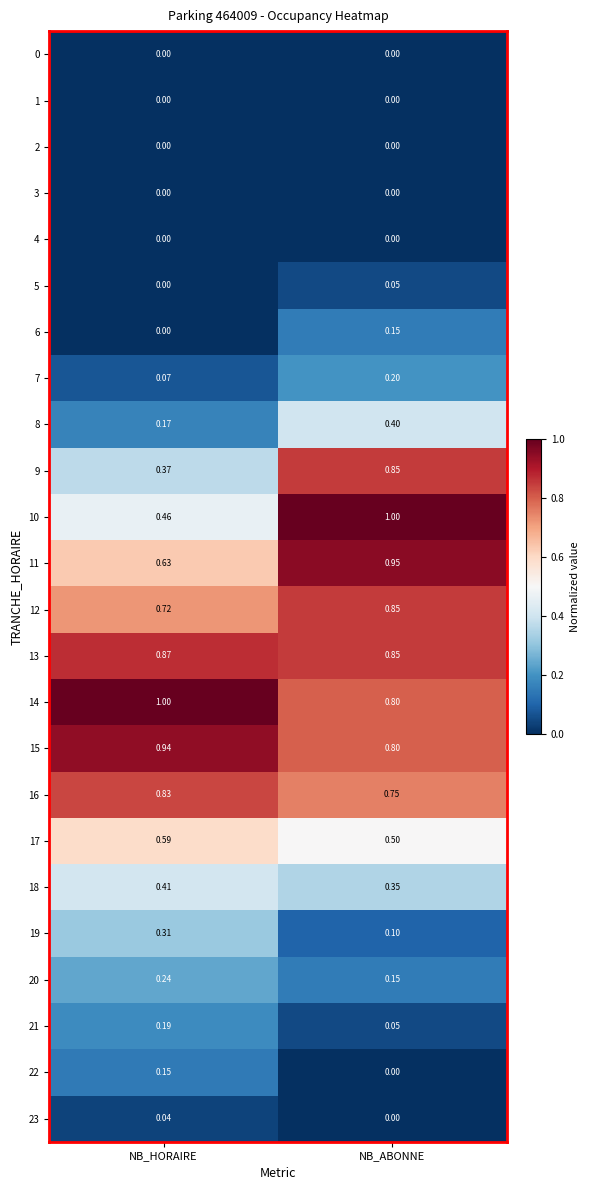

At which category is the sum across all series the highest?

NB_ABONNE